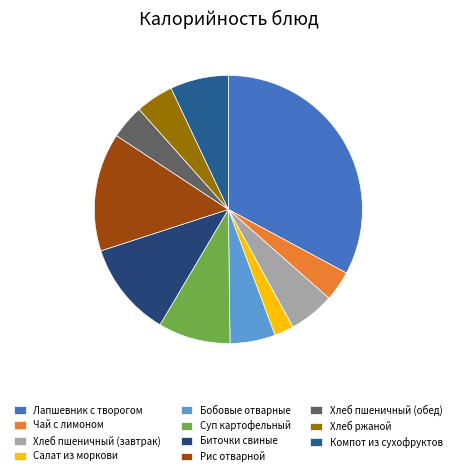

Rank the categories by value from lowest to highest.

Салат из моркови, Чай с лимоном, Хлеб пшеничный (обед), Хлеб ржаной, Бобовые отварные, Хлеб пшеничный (завтрак), Компот из сухофруктов, Суп картофельный, Биточки свиные, Рис отварной, Лапшевник с творогом